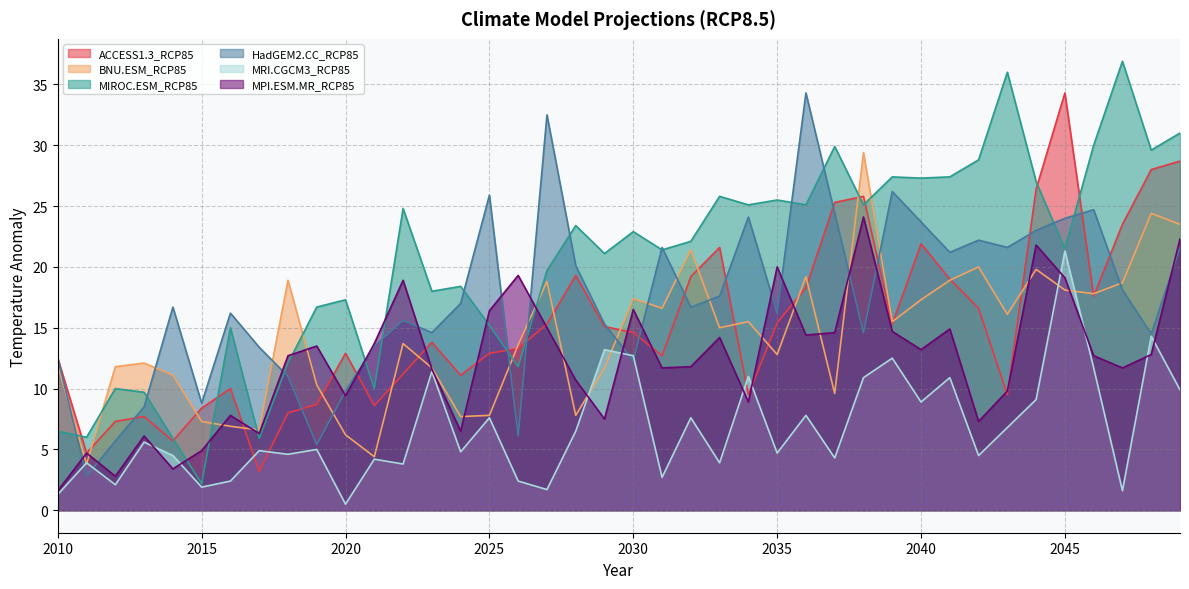

Reading left to right, extract all data points from this chart.

ACCESS1.3_RCP85: 12.5	4.7	7.3	7.7	5.7	8.4	10.0	3.2	8.0	8.7	12.9	8.6	11.2	13.8	11.1	12.9	13.3	15.3	19.3	15.1	14.6	12.7	19.2	21.6	9.5	15.4	18.3	25.3	25.8	15.3	21.9	19.0	16.6	9.5	26.4	34.3	17.6	23.5	28.0	28.7
BNU.ESM_RCP85: 11.9	3.8	11.8	12.1	11.1	7.3	6.9	6.6	18.9	10.3	6.2	4.4	13.7	11.7	7.7	7.8	13.6	18.8	7.8	11.7	17.4	16.6	21.4	15.0	15.5	12.8	19.2	9.6	29.4	15.5	17.3	18.9	20.0	16.1	19.8	18.1	17.8	18.7	24.4	23.5
MIROC.ESM_RCP85: 6.5	6.0	10.0	9.7	5.9	2.2	15.0	5.9	12.1	16.7	17.3	10.0	24.8	18.0	18.4	15.2	11.8	19.7	23.4	21.1	22.9	21.4	22.1	25.8	25.1	25.5	25.1	29.9	25.1	27.4	27.3	27.4	28.8	36.0	27.0	21.5	30.0	36.9	29.6	31.0
HadGEM2.CC_RCP85: 12.5	2.8	5.7	8.5	16.7	8.8	16.2	13.4	11.0	5.4	9.8	13.5	15.6	14.6	17.0	25.9	6.1	32.5	20.1	15.3	12.3	21.6	16.7	17.6	24.1	16.2	34.3	24.4	14.6	26.2	23.7	21.2	22.2	21.6	23.0	24.0	24.7	18.1	14.5	21.6
MRI.CGCM3_RCP85: 1.3	3.9	2.1	5.6	4.5	1.9	2.4	4.9	4.6	5.0	0.5	4.2	3.8	11.4	4.8	7.6	2.4	1.7	6.5	13.2	12.7	2.7	7.6	3.9	11.0	4.7	7.8	4.3	10.9	12.5	8.9	10.9	4.5	6.8	9.1	21.3	11.7	1.6	14.3	9.9
MPI.ESM.MR_RCP85: 1.6	4.7	2.8	6.1	3.4	4.9	7.8	6.3	12.7	13.5	9.4	13.7	18.9	11.6	6.5	16.4	19.3	15.0	10.7	7.5	16.5	11.7	11.8	14.2	8.9	20.0	14.4	14.6	24.1	14.7	13.2	14.9	7.3	9.8	21.8	19.1	12.7	11.7	12.8	22.3